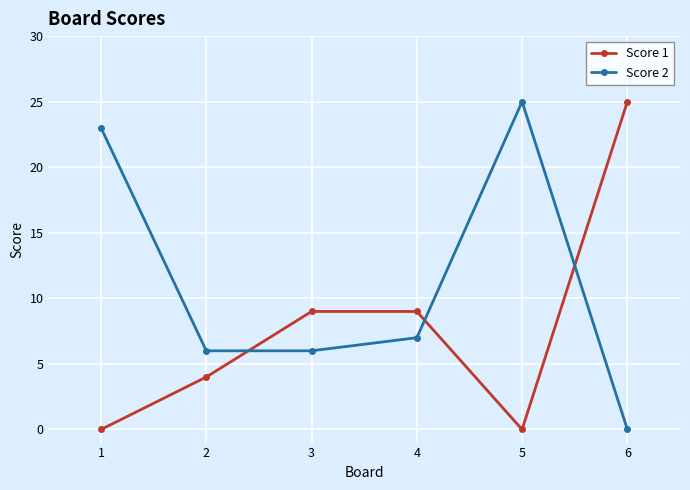

How many data points in Score 2 are less than 7?

3